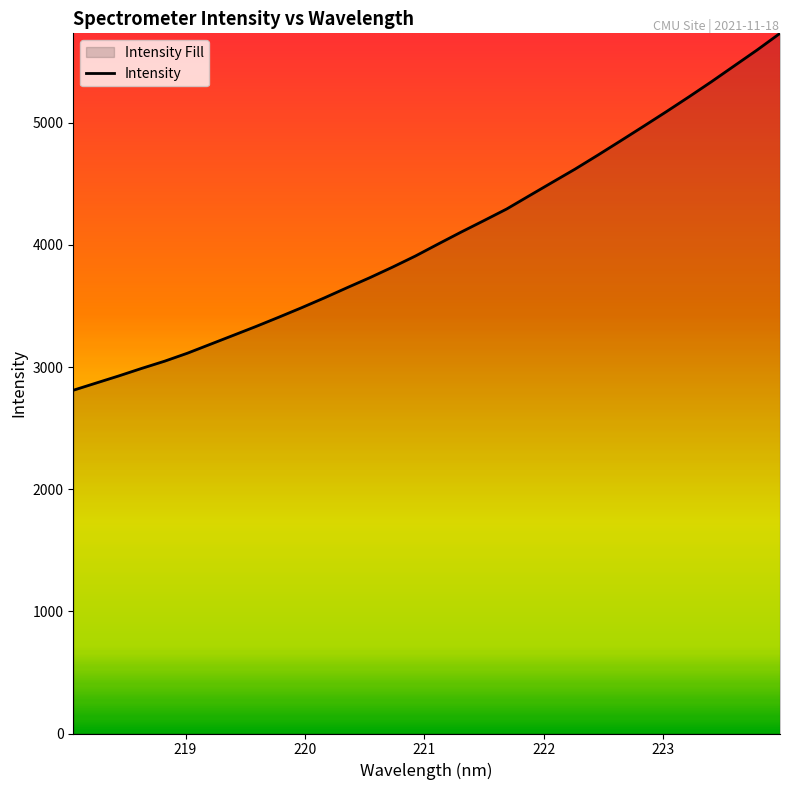

What is the maximum value shown in the chart?

5731.4